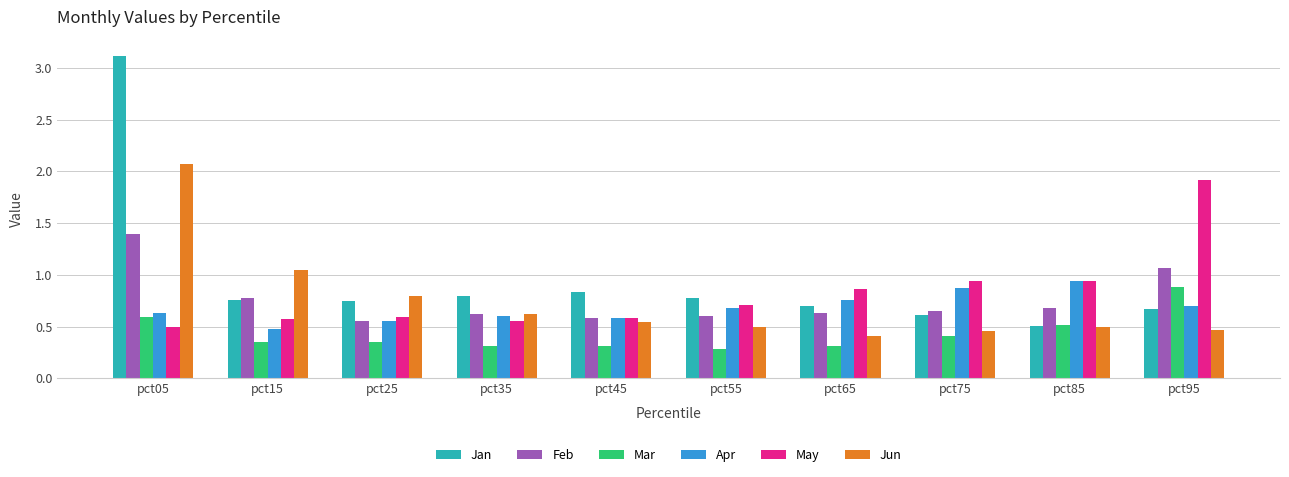

Is it true that Jan equals 0.7 at pct65?

True